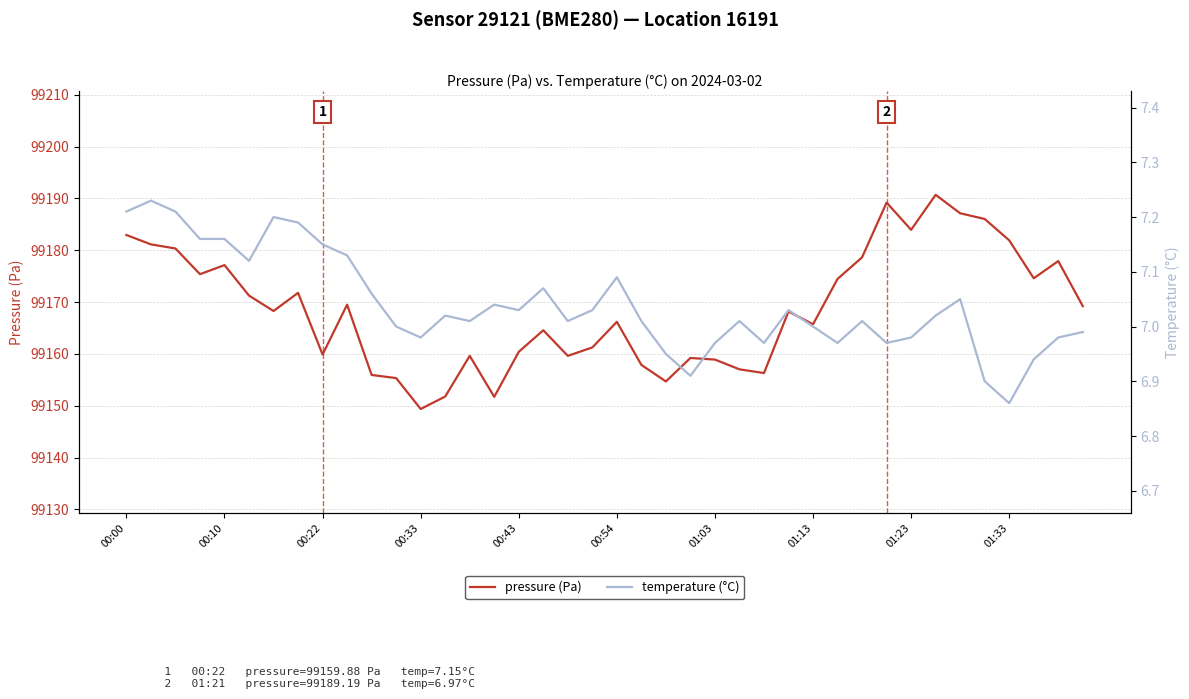

What is the difference between the maximum and second lowest values in the pressure (Pa) series?

39.0